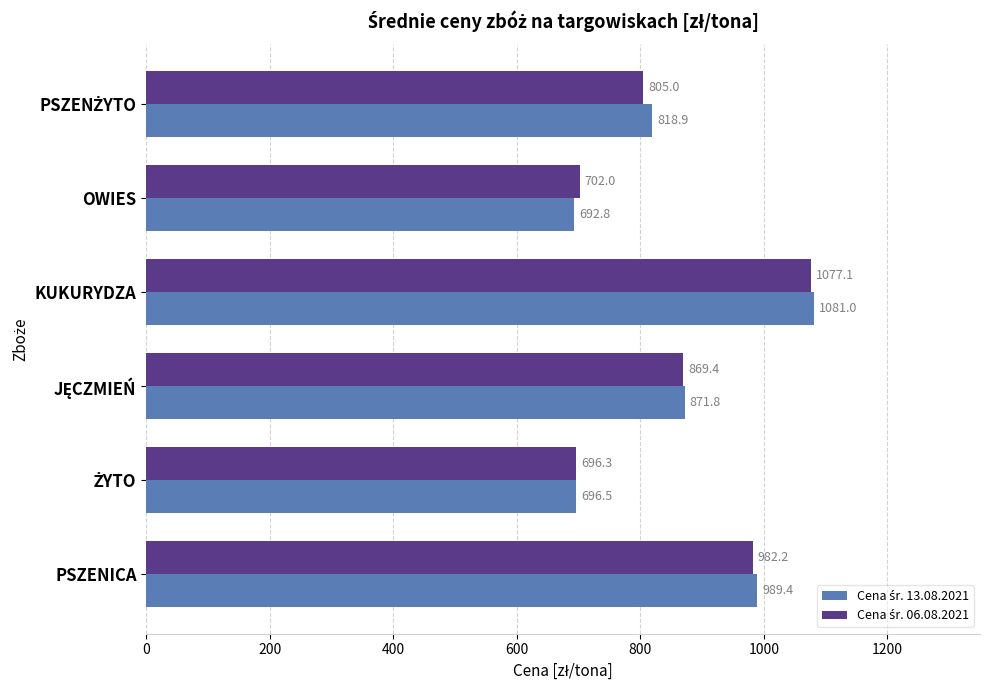

What is the total value across all series at OWIES?

1394.8